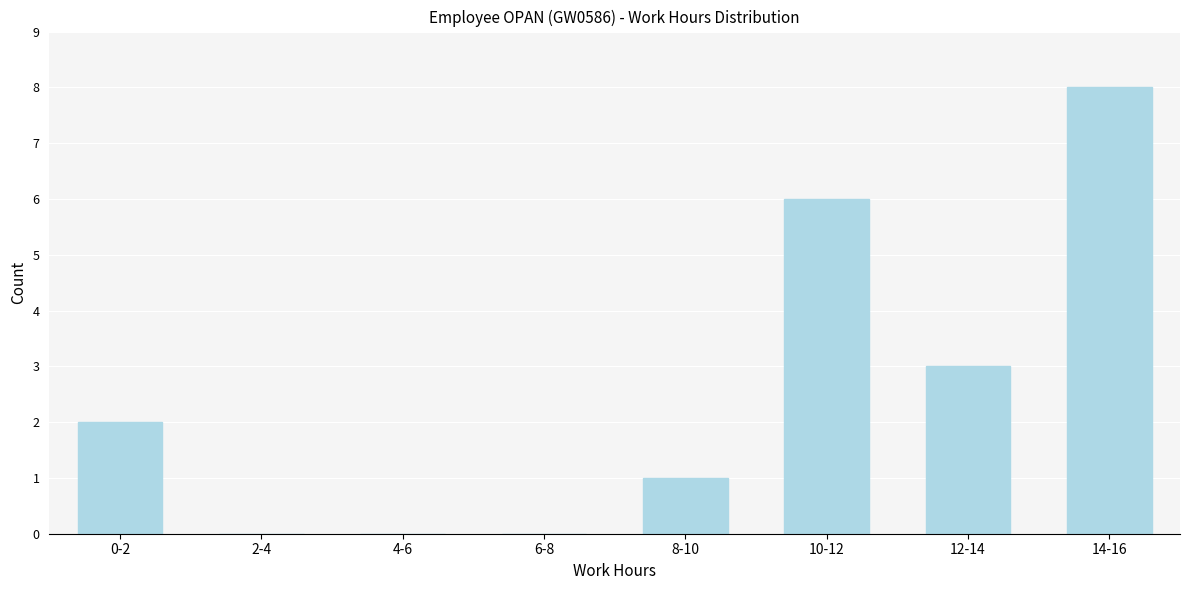

Reading left to right, extract all data points from this chart.

0-2=2	2-4=0	4-6=0	6-8=0	8-10=1	10-12=6	12-14=3	14-16=8